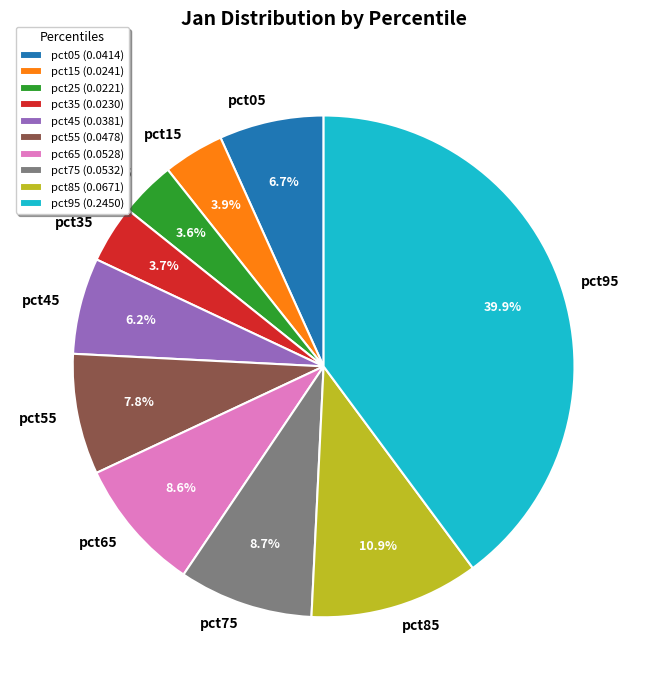

How much of the chart is everything except pct55?

92.2%